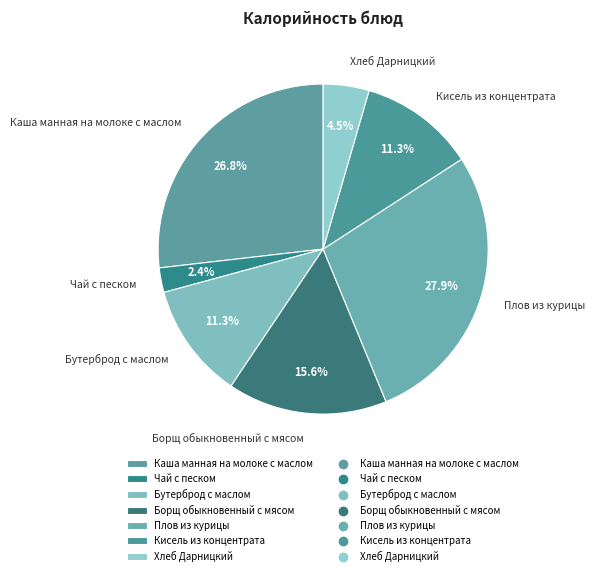

To the nearest percent, what is the average slice percentage?

14%